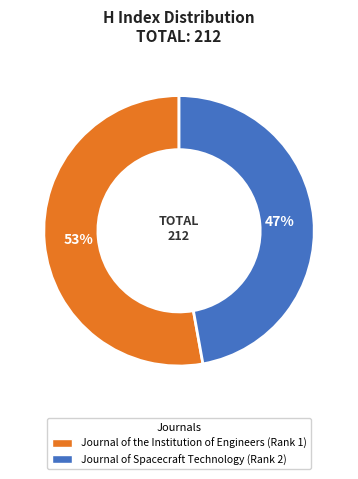

To the nearest percent, what is the combined percentage of Journal of the Institution of Engineers (Rank 1) and Journal of Spacecraft Technology (Rank 2)?

100%